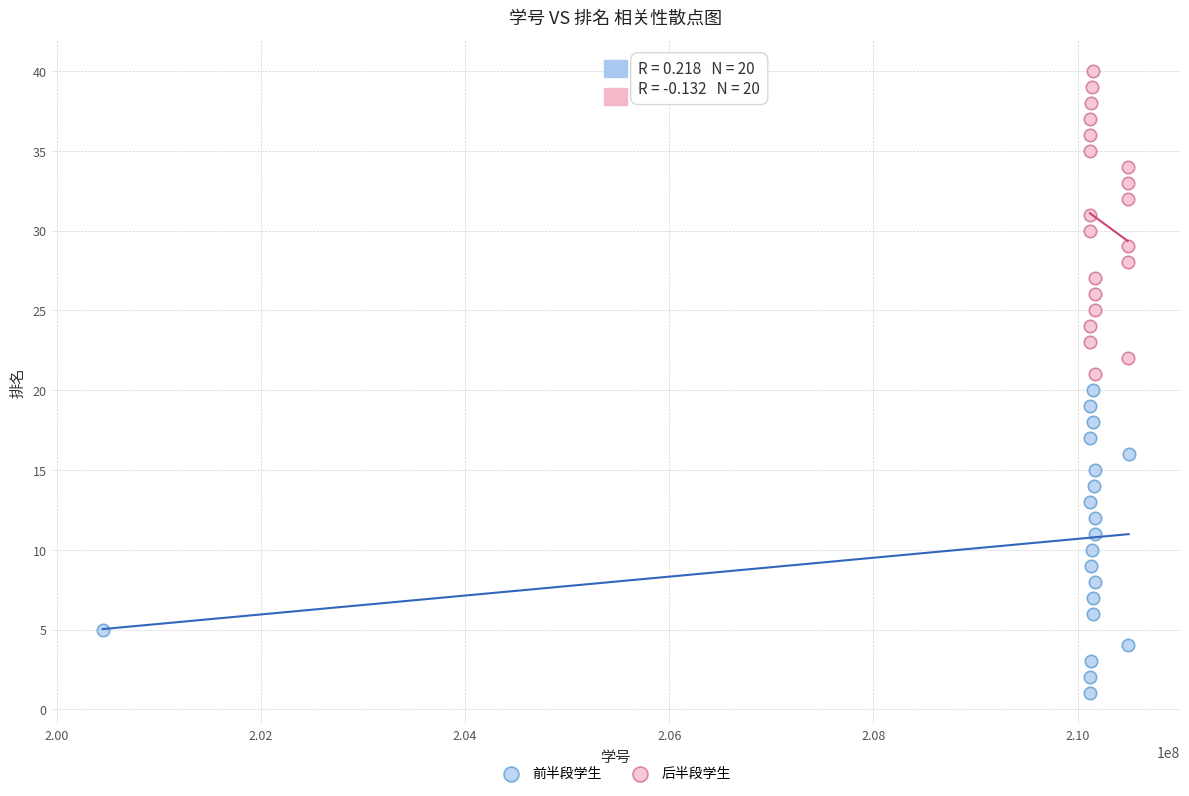

Which series contains the highest Y value?

后半段学生